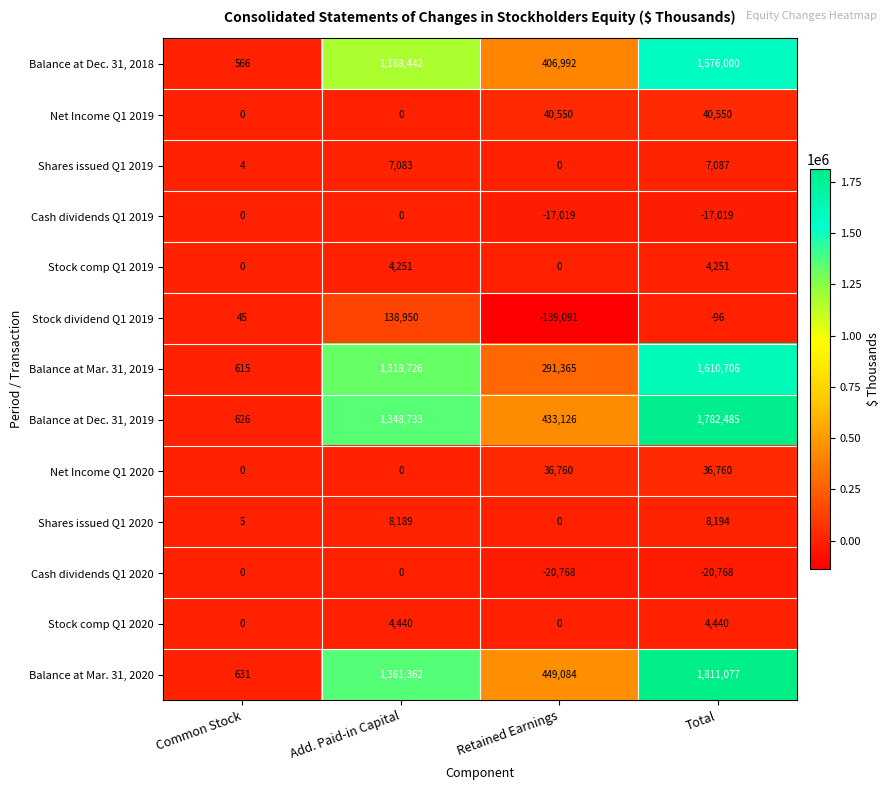

At which category is the sum across all series the highest?

Total